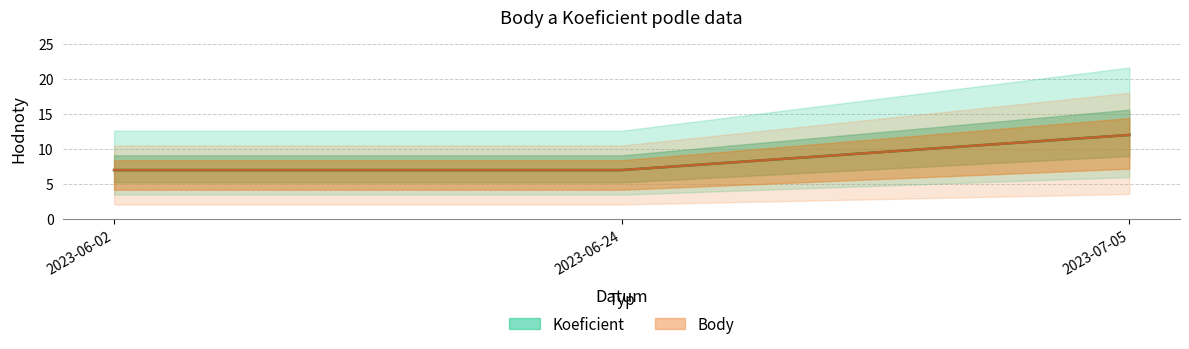

What value does the Body series have at 2023-06-02?

7